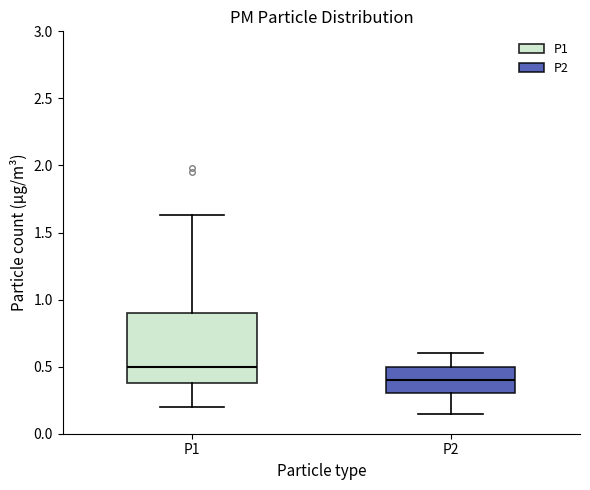

Reading left to right, transcribe this box plot: for each box, give where its median line is, the range the box spans, and where its two whiskers end, as read against the y-axis. The values are not printed on the chart, so give them approximately, as read against the axis.

P1: median 0.50, box 0.40 to 0.90, whiskers 0.20 to 1.65
P2: median 0.40, box 0.30 to 0.50, whiskers 0.15 to 0.60